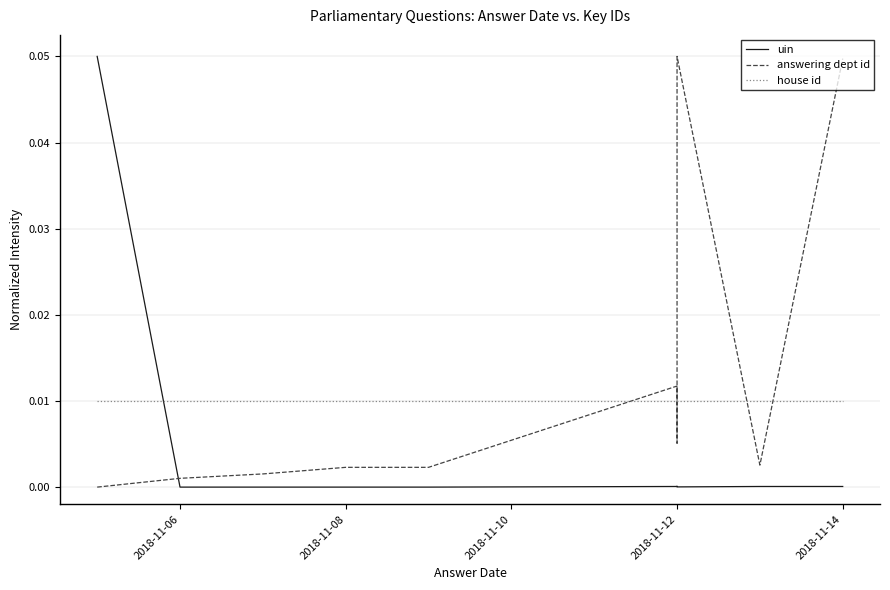

How many times do uin and answering dept id cross each other?

1